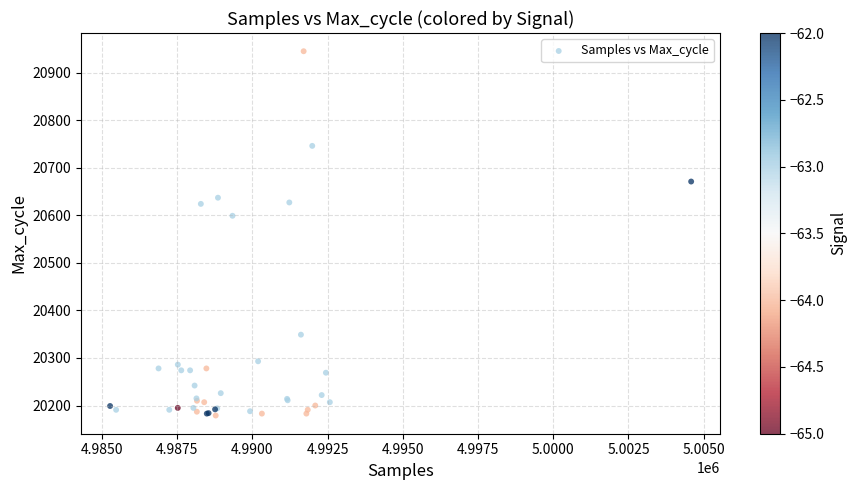

What Y value in the scatter plot is closest to 20562?

20599